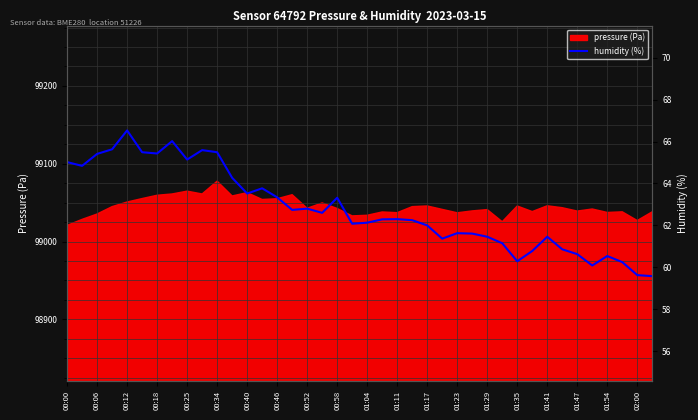

How many lines are shown in the chart?

1